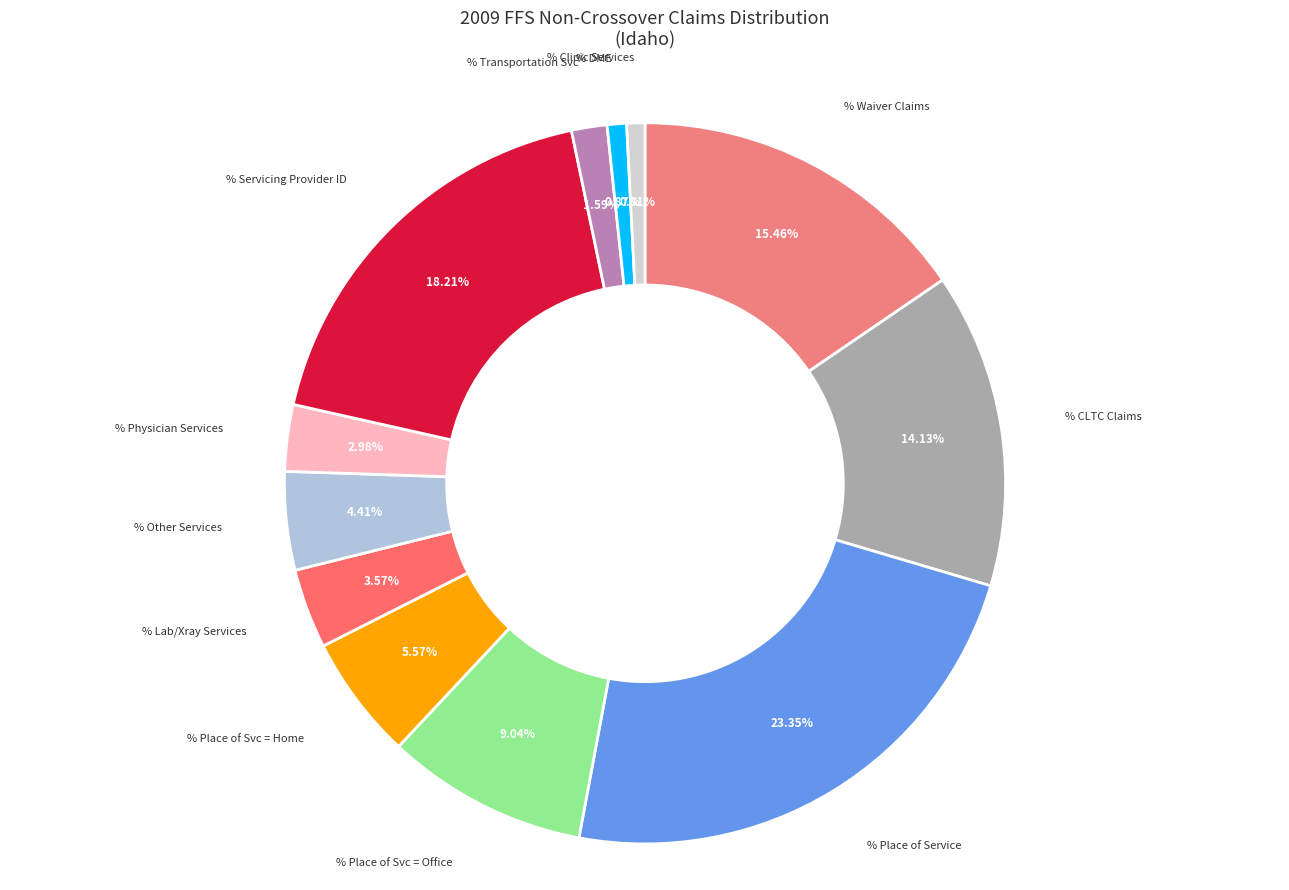

Count the number of slices in the pie.

12